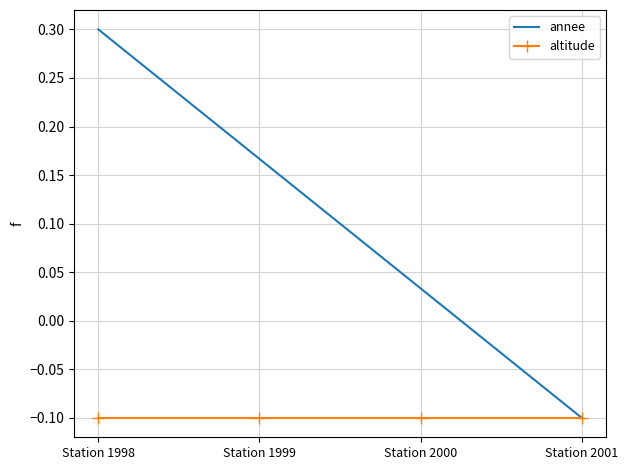

Is the value of annee at Station 2000 greater than the value of altitude at Station 2000?

Yes